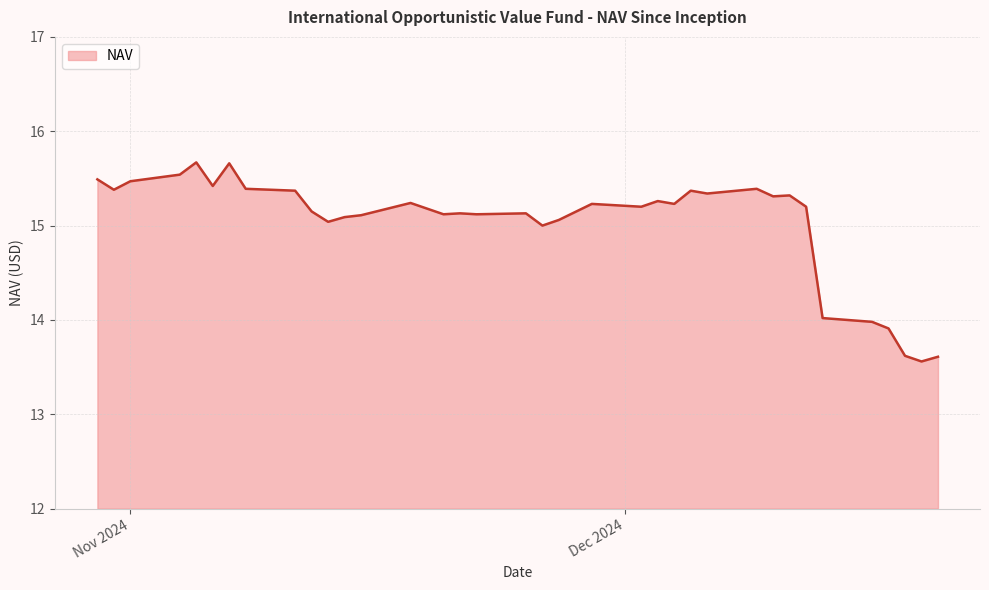

What is the minimum value shown in the chart?

13.6